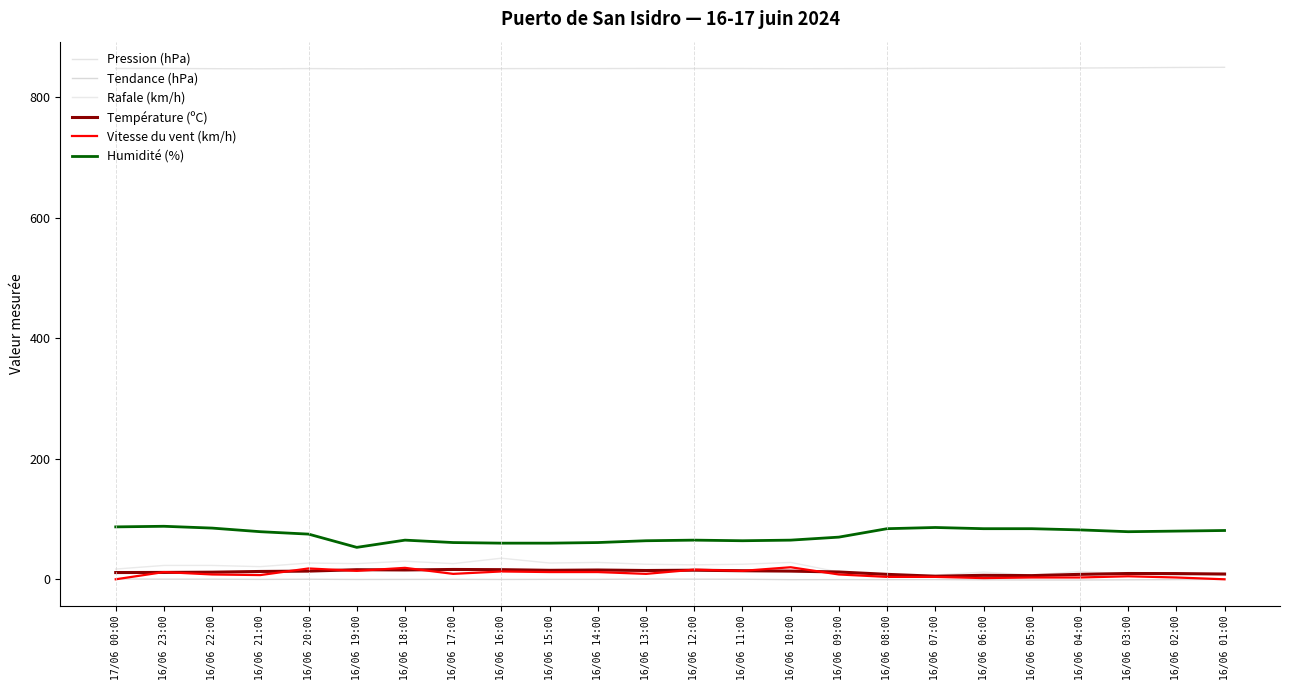

What is the value of the Température (ºC) point at the 16th from the left?

12.1